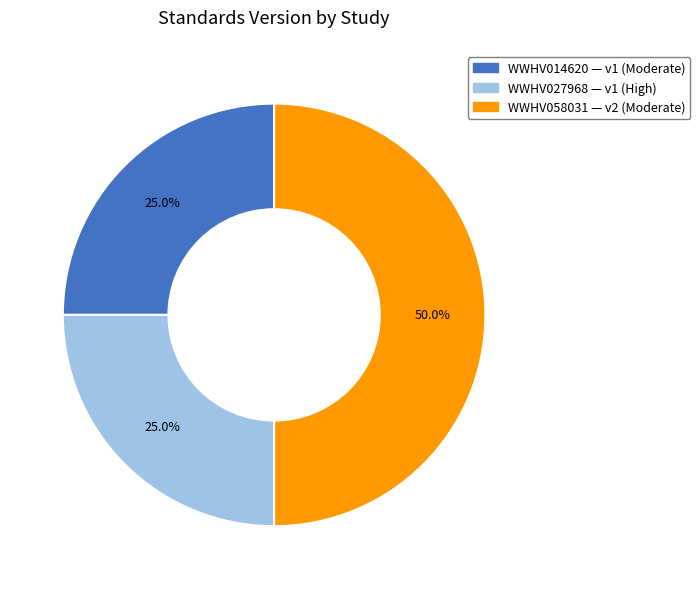

To the nearest percent, what portion does WWHV058031 represent?

50%